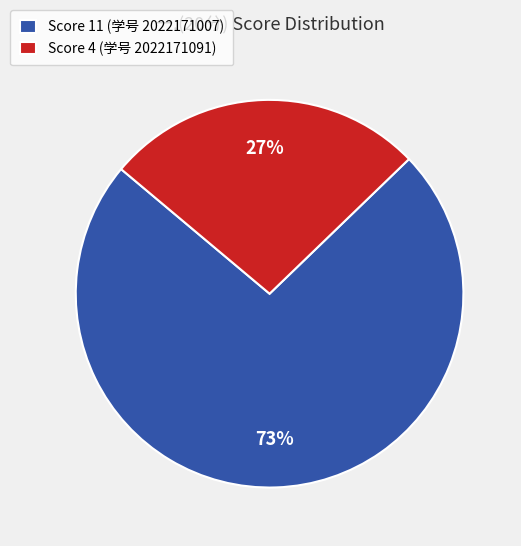

Approximately how many times larger is the value at Score 4 (学号 2022171091) compared to Score 11 (学号 2022171007)?

0.4